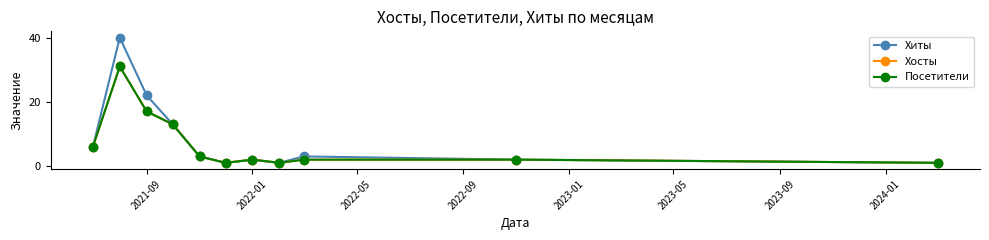

Does the chart have visible grid lines?

No